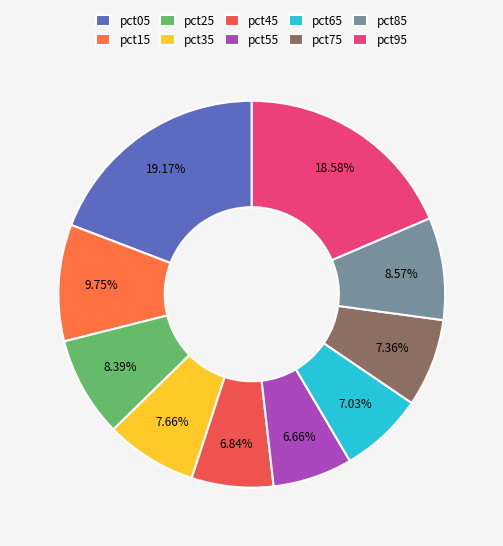

To the nearest percent, what is the difference between the pct25 and pct35 slice percentages?

1%